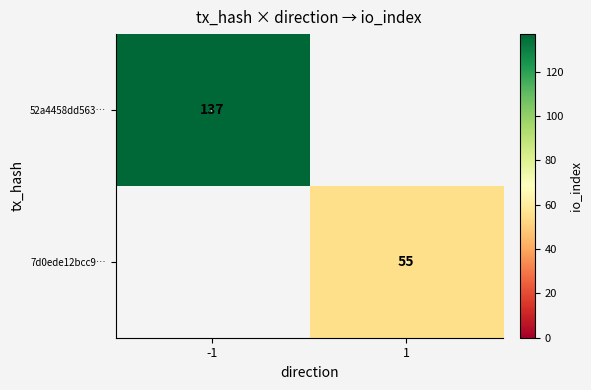

The 7d0ede12bcc9… series shows 55 at 1. True or false?

True